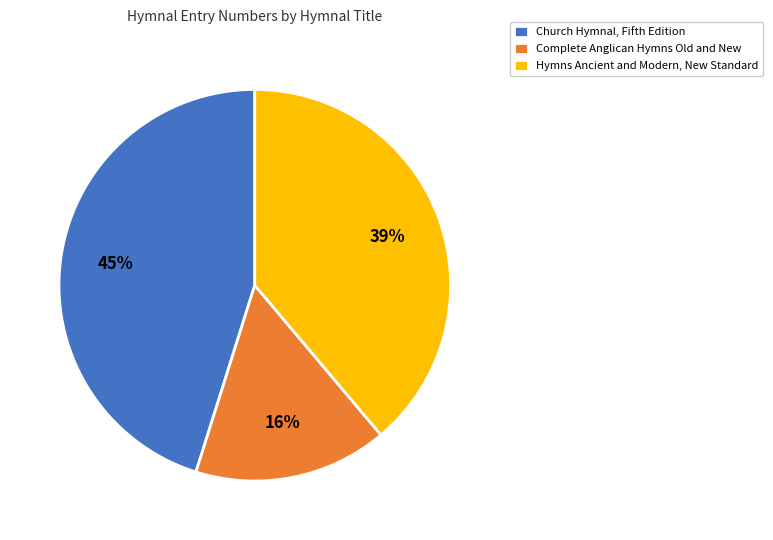

True or false: Hymns Ancient and Modern, New Standard accounts for 50% of the total.

False